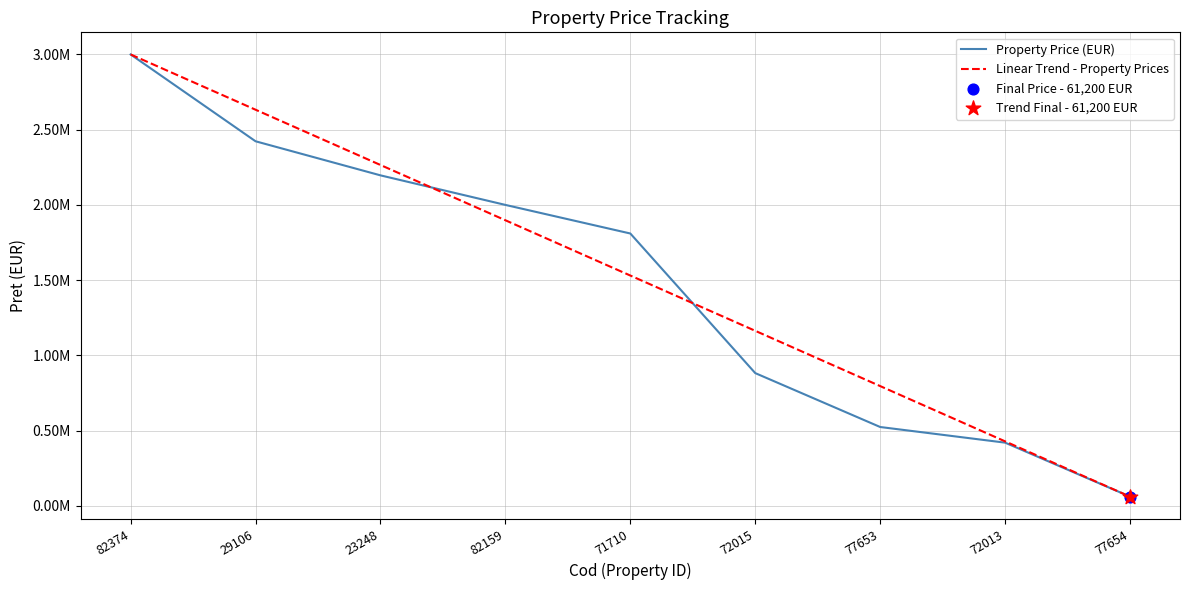

Is this an area chart (filled region under the line)?

No